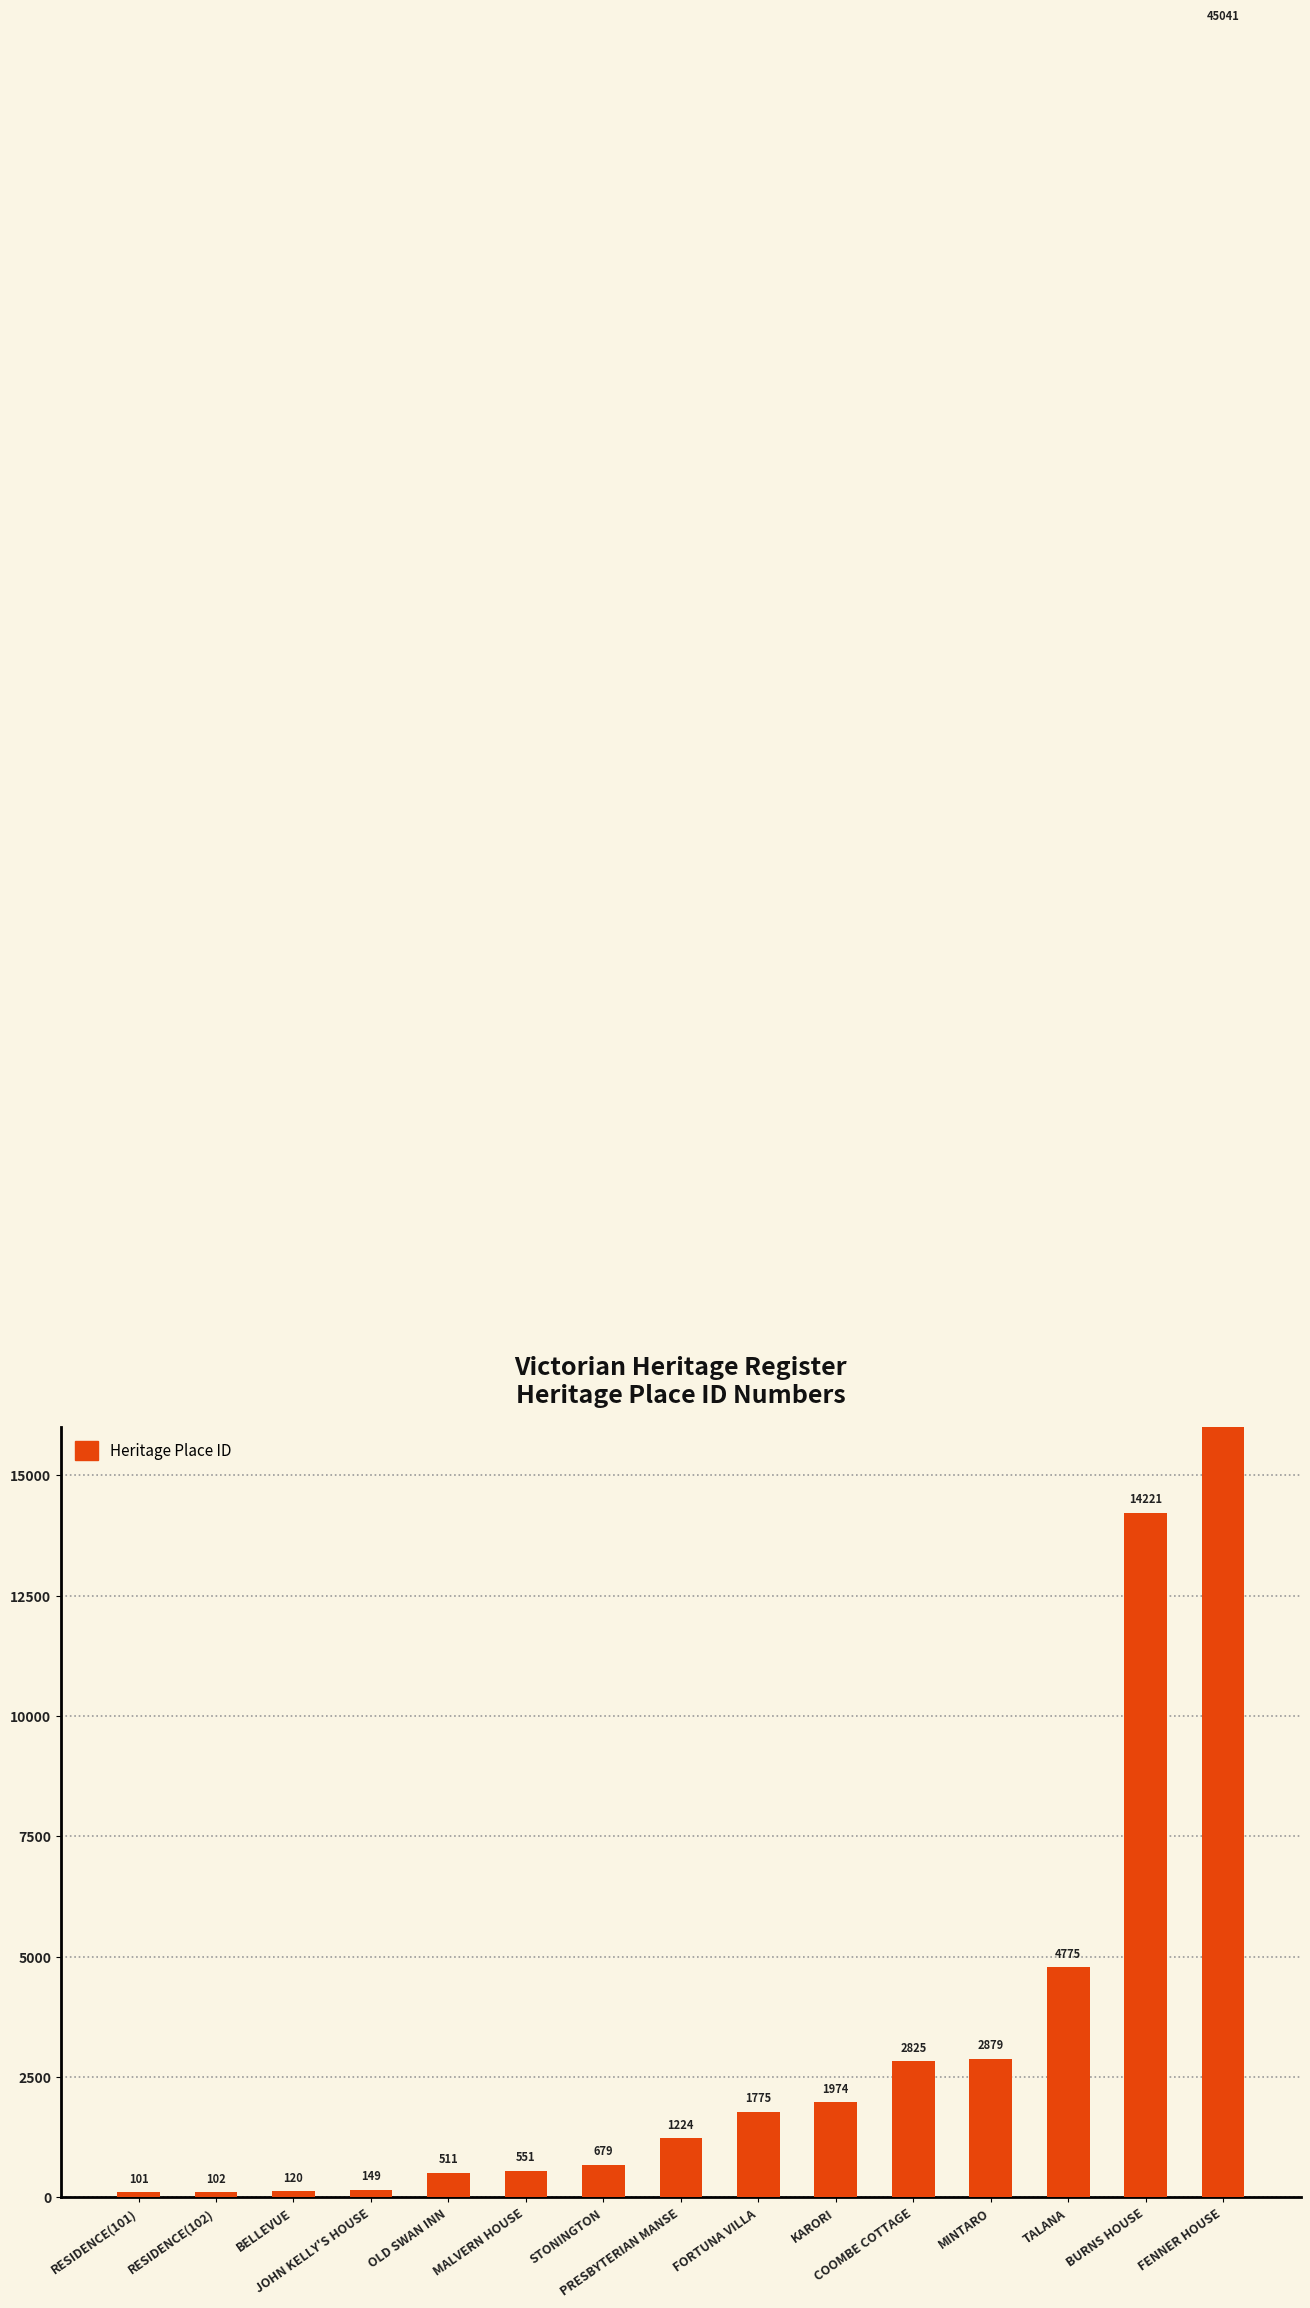

Reading right to left, extract all data points from this chart.

45041	14221	4775	2879	2825	1974	1775	1224	679	551	511	149	120	102	101